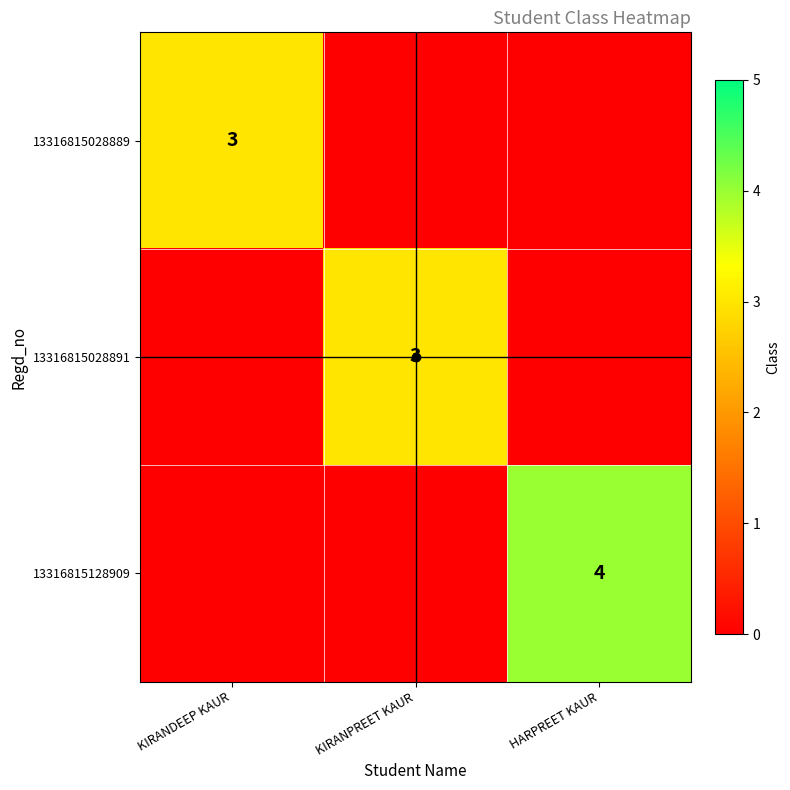

How many data points in 13316815028891 are above 0?

1